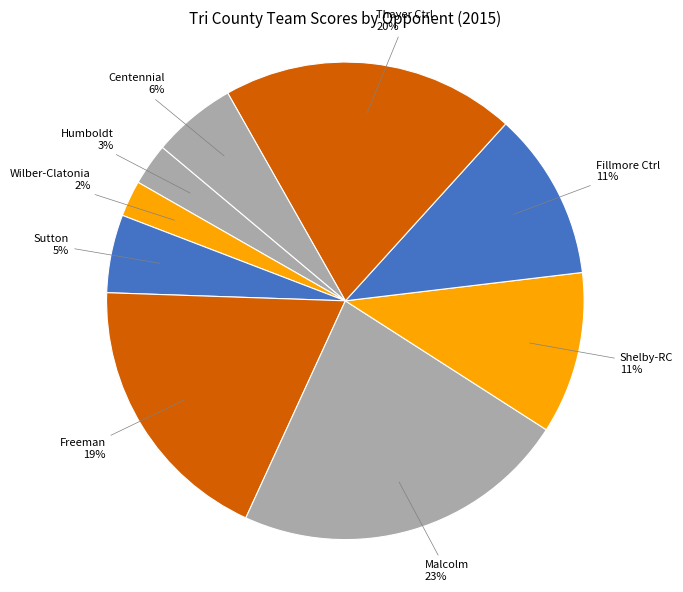

Is Wilber-Clatonia the majority of the pie?

No